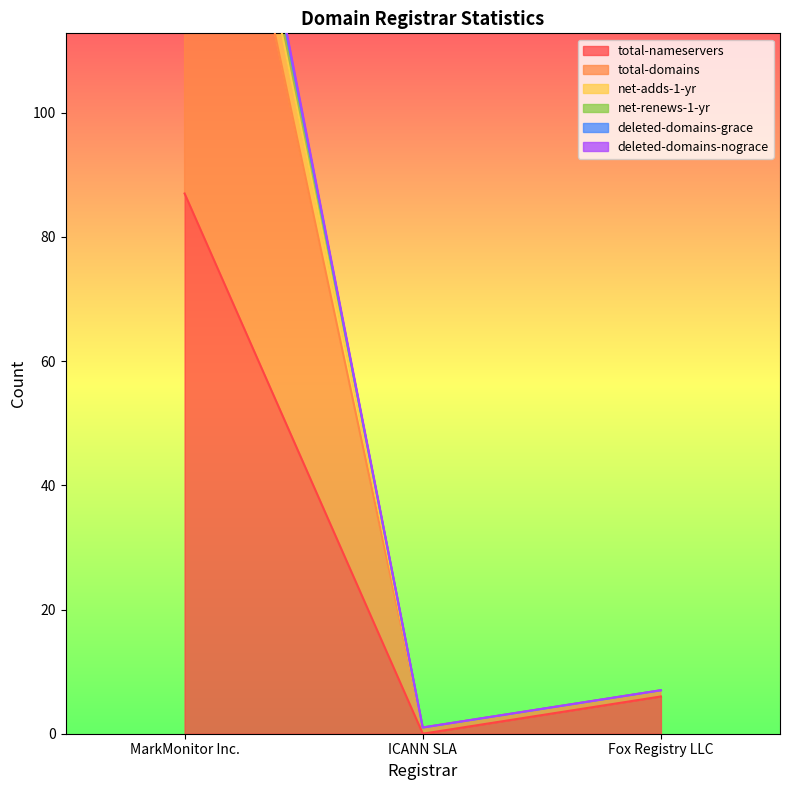

True or false: total-nameservers has a value of 6 at Fox Registry LLC.

True